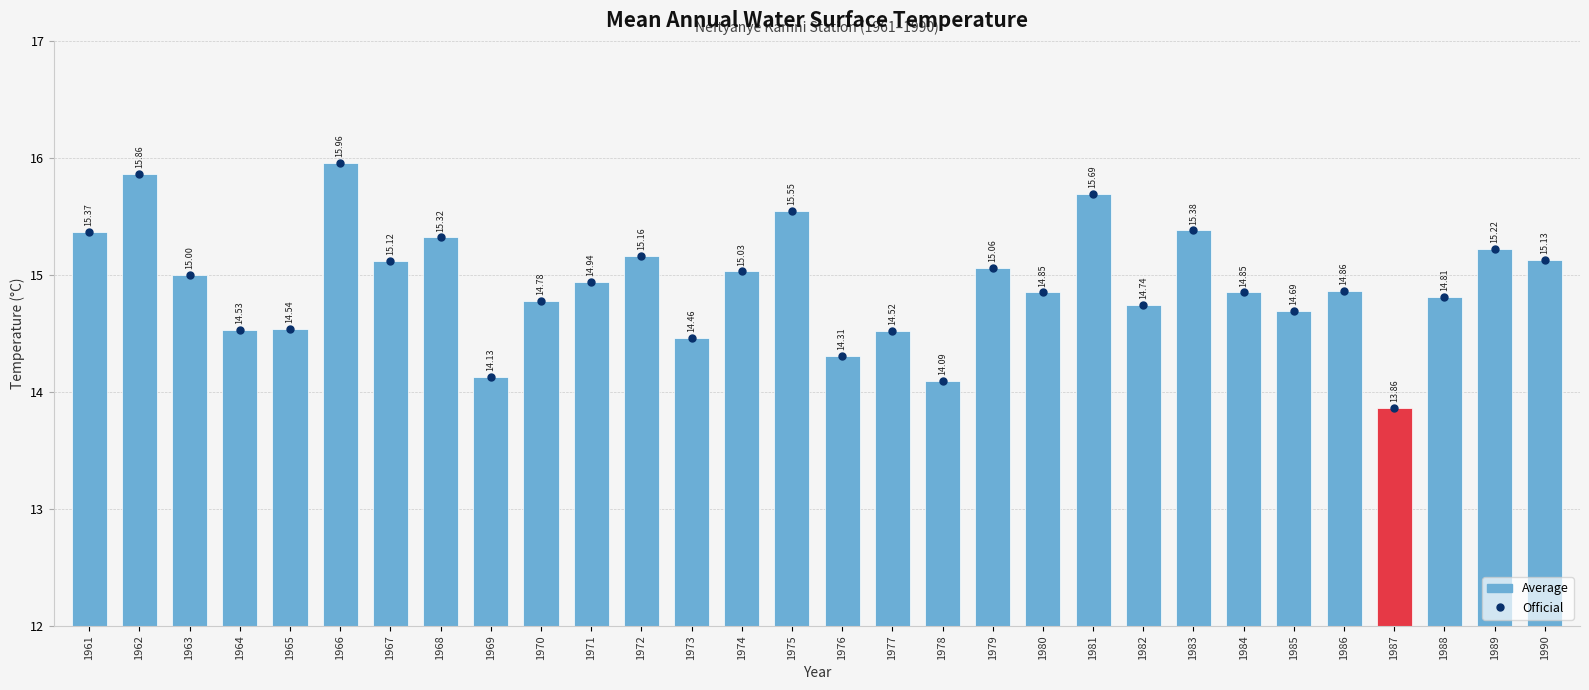

At which category does the chart reach its minimum across all series?

1987